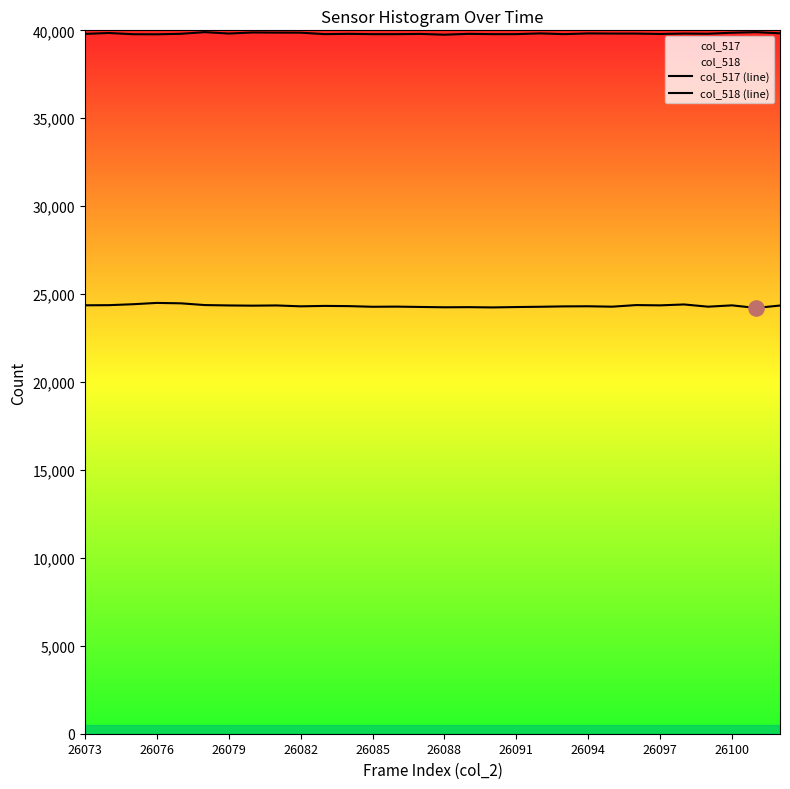

How many lines are shown in the chart?

2